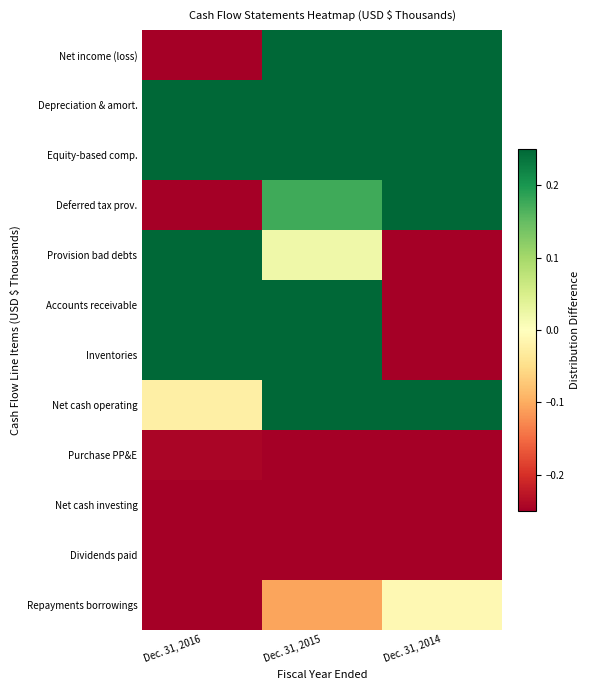

Reading right to left, extract all data points from this chart.

Net income (loss): Dec. 31, 2014=1.0	Dec. 31, 2015=0.5	Dec. 31, 2016=-0.7
Depreciation & amort.: Dec. 31, 2014=0.8	Dec. 31, 2015=1.0	Dec. 31, 2016=1.0
Equity-based comp.: Dec. 31, 2014=1.0	Dec. 31, 2015=0.7	Dec. 31, 2016=0.4
Deferred tax prov.: Dec. 31, 2014=1.0	Dec. 31, 2015=0.2	Dec. 31, 2016=-1.0
Provision bad debts: Dec. 31, 2014=-0.3	Dec. 31, 2015=0.0	Dec. 31, 2016=1.0
Accounts receivable: Dec. 31, 2014=-0.3	Dec. 31, 2015=1.0	Dec. 31, 2016=0.5
Inventories: Dec. 31, 2014=-0.7	Dec. 31, 2015=1.0	Dec. 31, 2016=0.7
Net cash operating: Dec. 31, 2014=0.9	Dec. 31, 2015=1.0	Dec. 31, 2016=-0.0
Purchase PP&E: Dec. 31, 2014=-1.0	Dec. 31, 2015=-0.6	Dec. 31, 2016=-0.2
Net cash investing: Dec. 31, 2014=-1.0	Dec. 31, 2015=-1.0	Dec. 31, 2016=-1.0
Dividends paid: Dec. 31, 2014=-0.7	Dec. 31, 2015=-1.0	Dec. 31, 2016=-0.9
Repayments borrowings: Dec. 31, 2014=-0.0	Dec. 31, 2015=-0.1	Dec. 31, 2016=-1.0